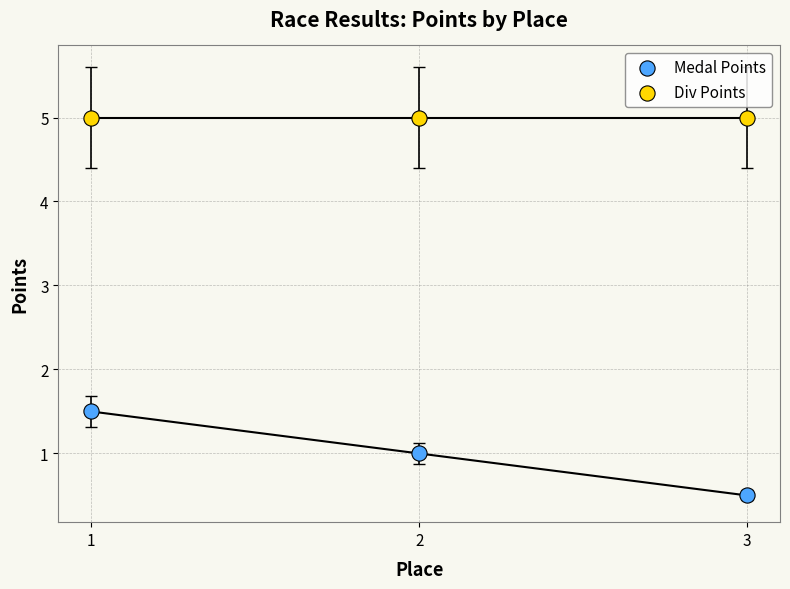

Across all series, what Y value is closest to 2?

1.5